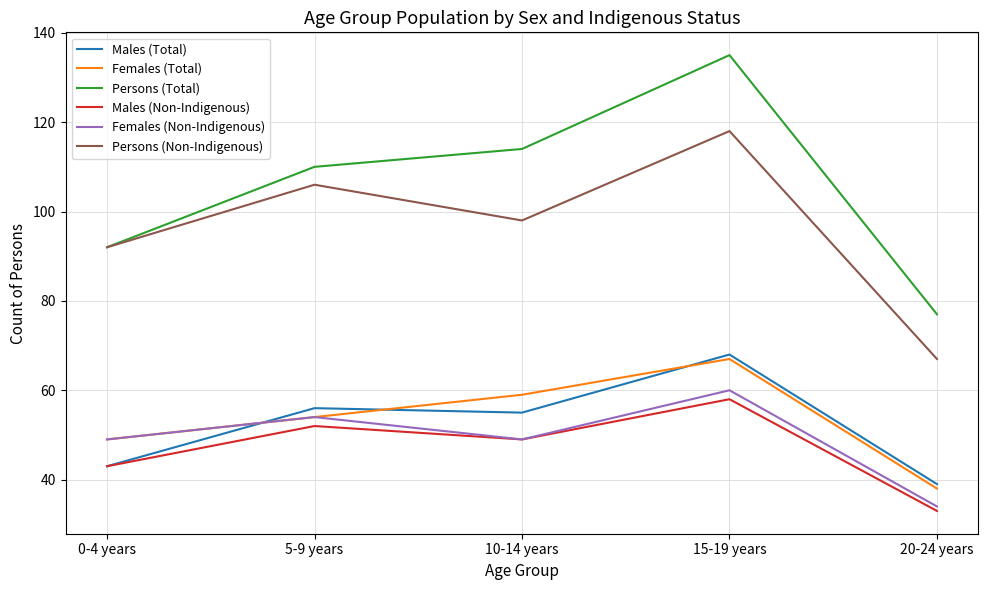

Does the chart have visible grid lines?

Yes